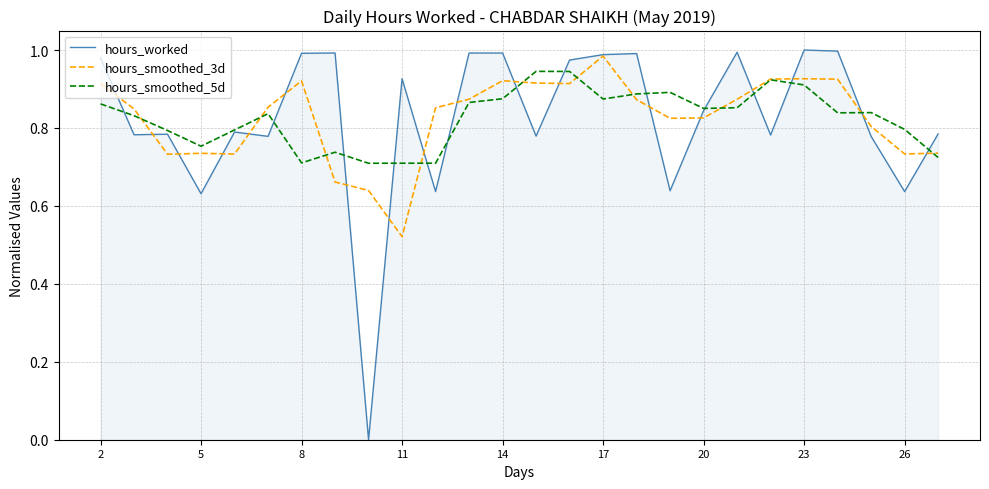

Which series has the widest spread of values?

hours_worked